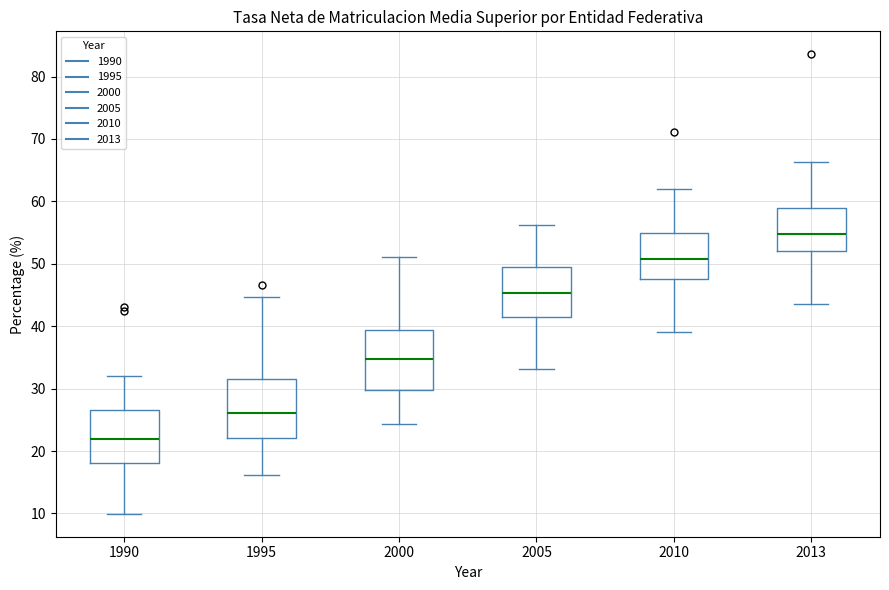

Which box's median line is the highest?

2013